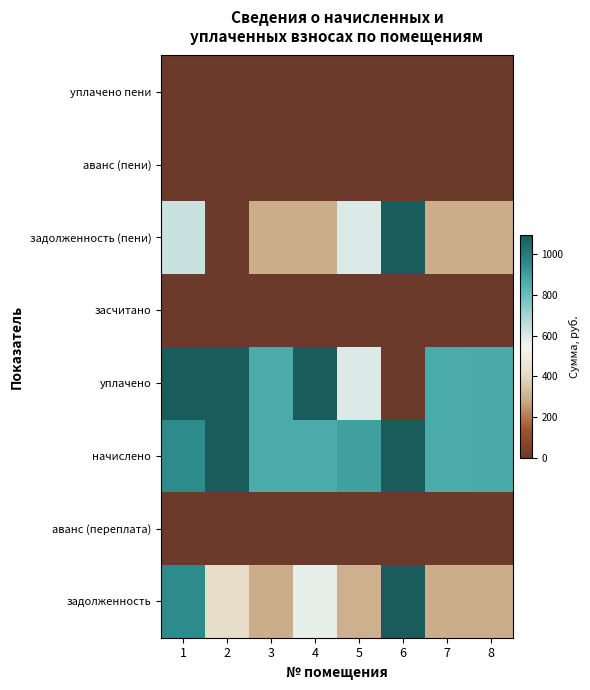

How many data points does each series have?

8